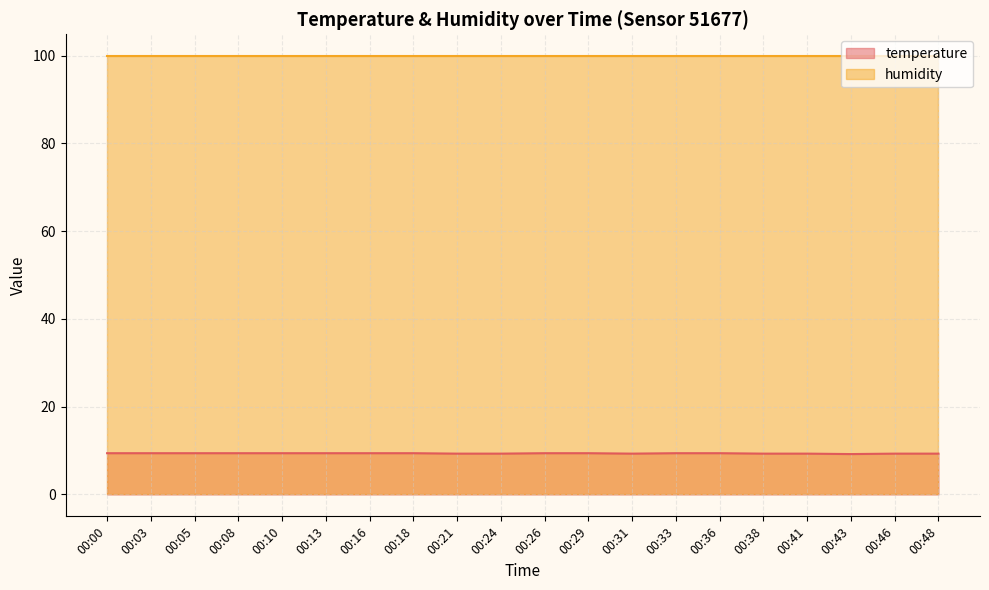

Reading right to left, what are all the values shown in this chart?

00:48=9.3	00:46=9.3	00:43=9.2	00:41=9.3	00:38=9.3	00:36=9.4	00:33=9.4	00:31=9.3	00:29=9.4	00:26=9.4	00:24=9.3	00:21=9.3	00:18=9.4	00:16=9.4	00:13=9.4	00:10=9.4	00:08=9.4	00:05=9.4	00:03=9.4	00:00=9.4